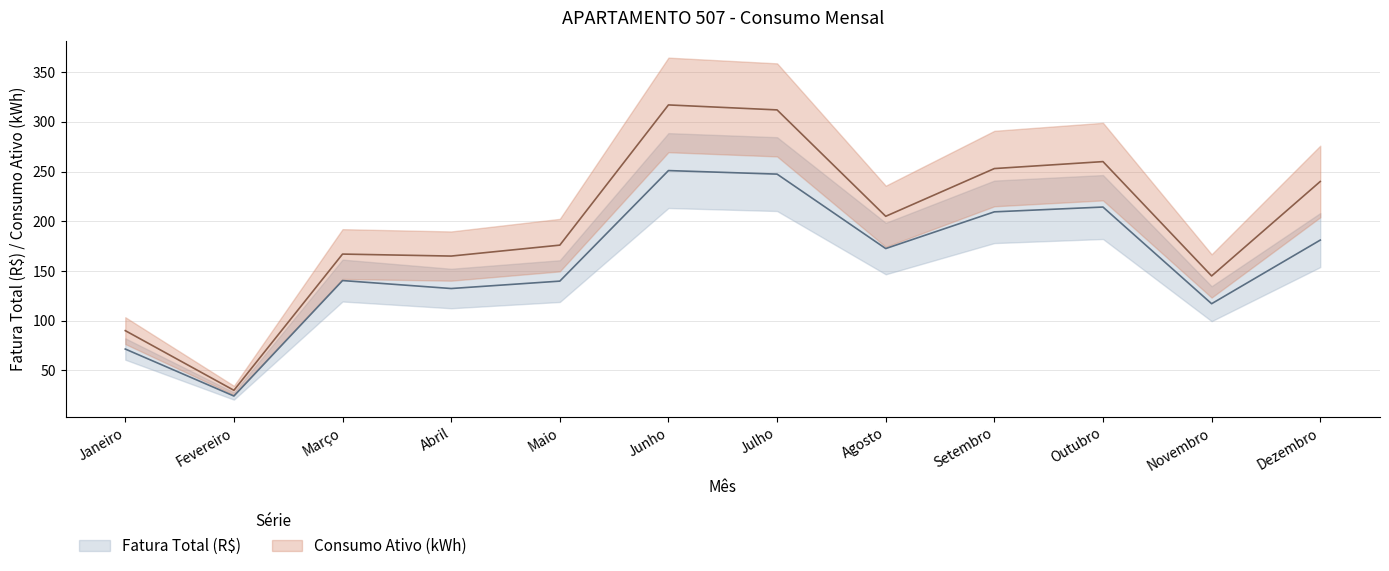

How many categories are shown in the chart?

12